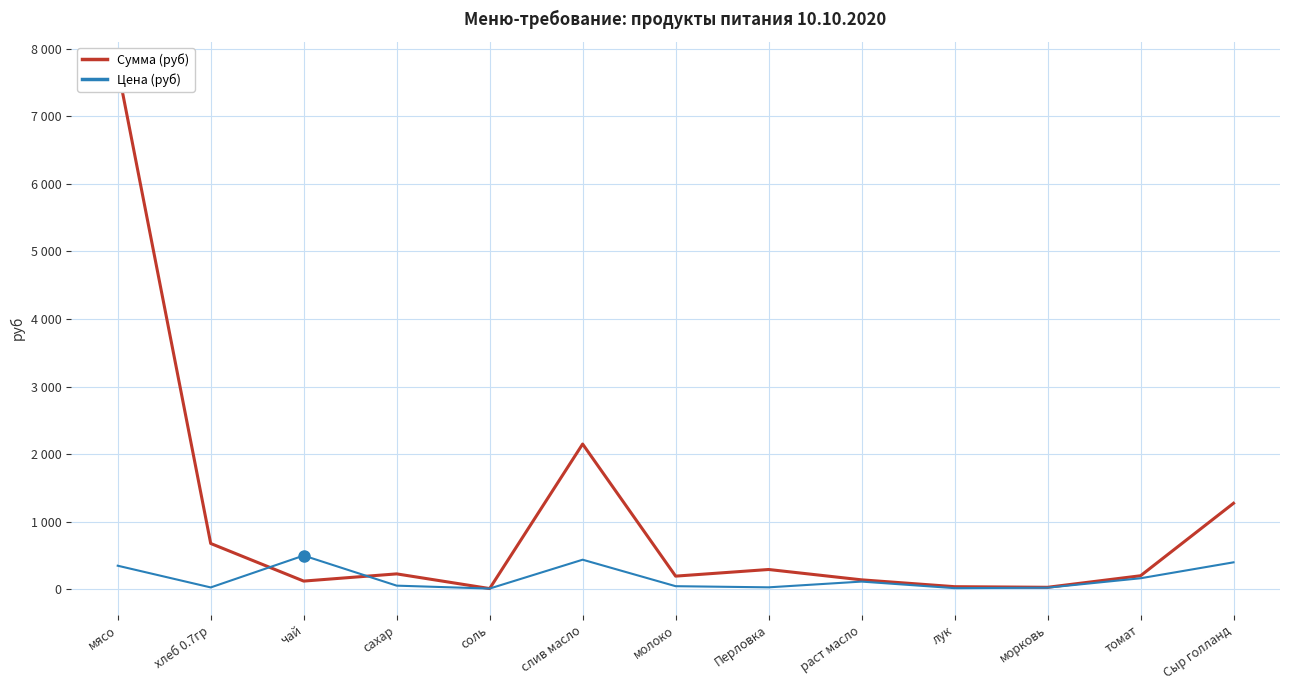

Where does the Цена (руб) series first go above 55?

мясо